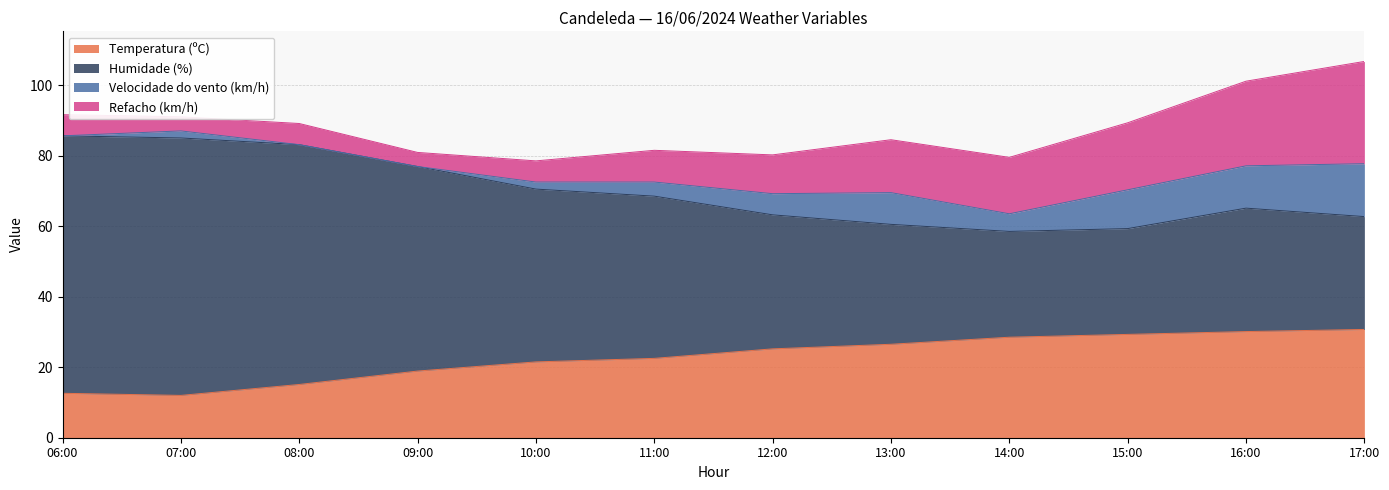

At which label does Temperatura (ºC) first exceed 25?

12:00